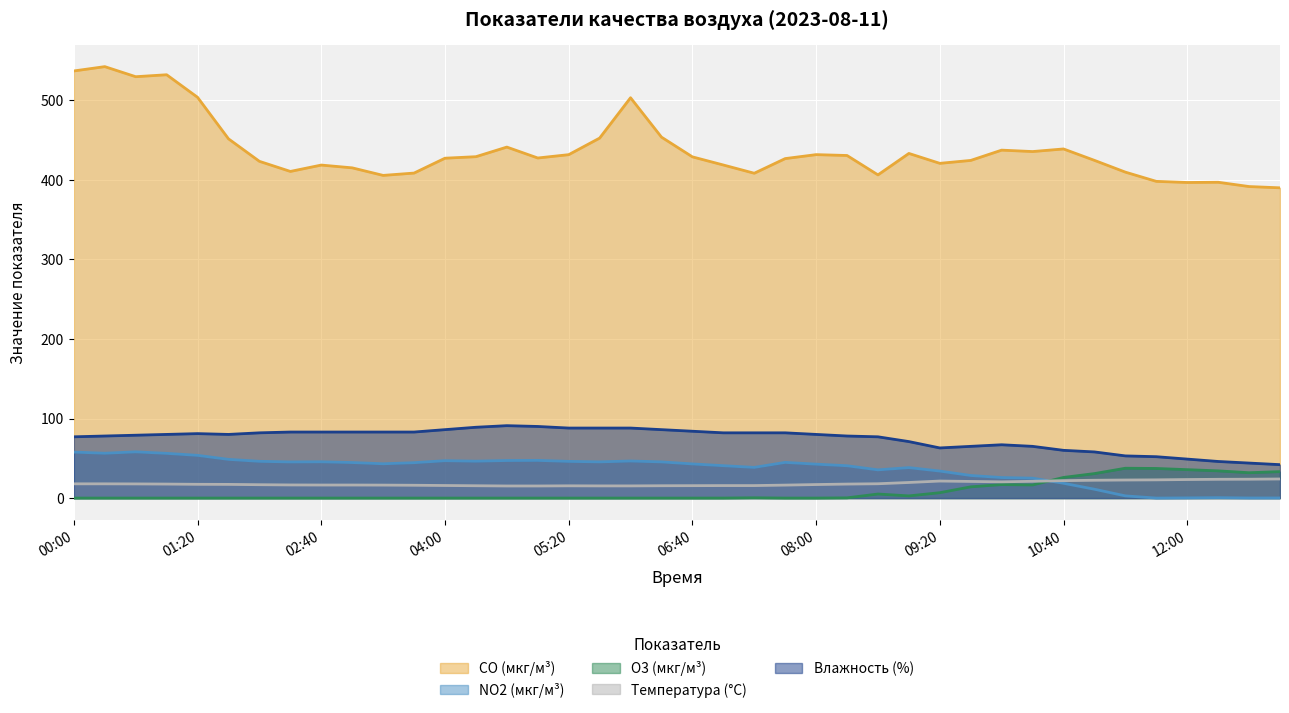

Is the value of CO (мкг/м³) at 00:00 greater than the value of O3 (мкг/м³) at 08:40?

Yes